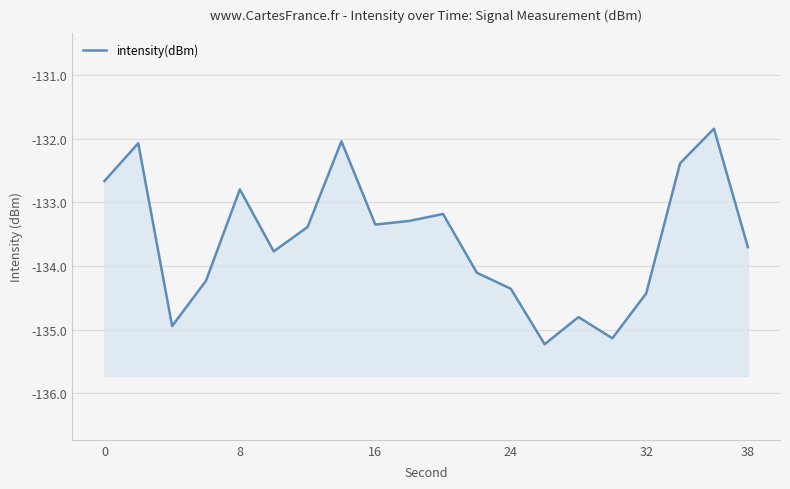

True or false: the data shows -180.8 at 11.

False